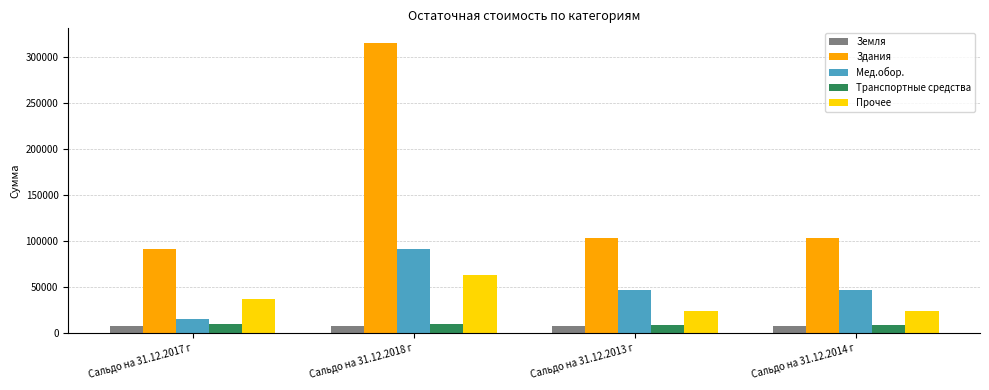

The value of Здания at Сальдо на 31.12.2018 г is 85279. True or false?

False